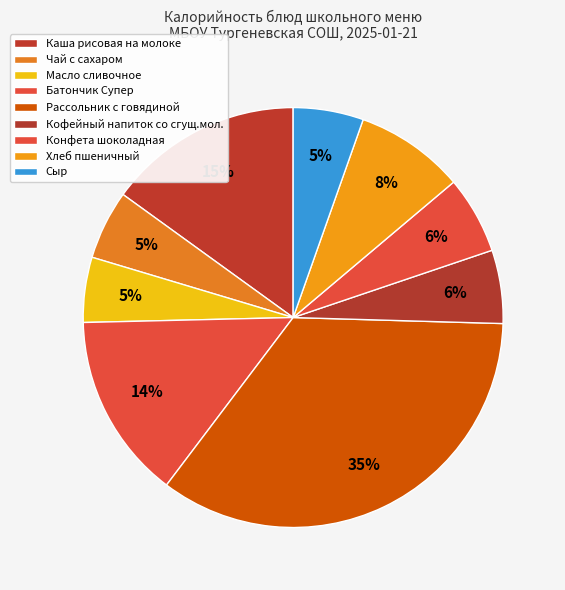

Does any single category account for the majority?

No